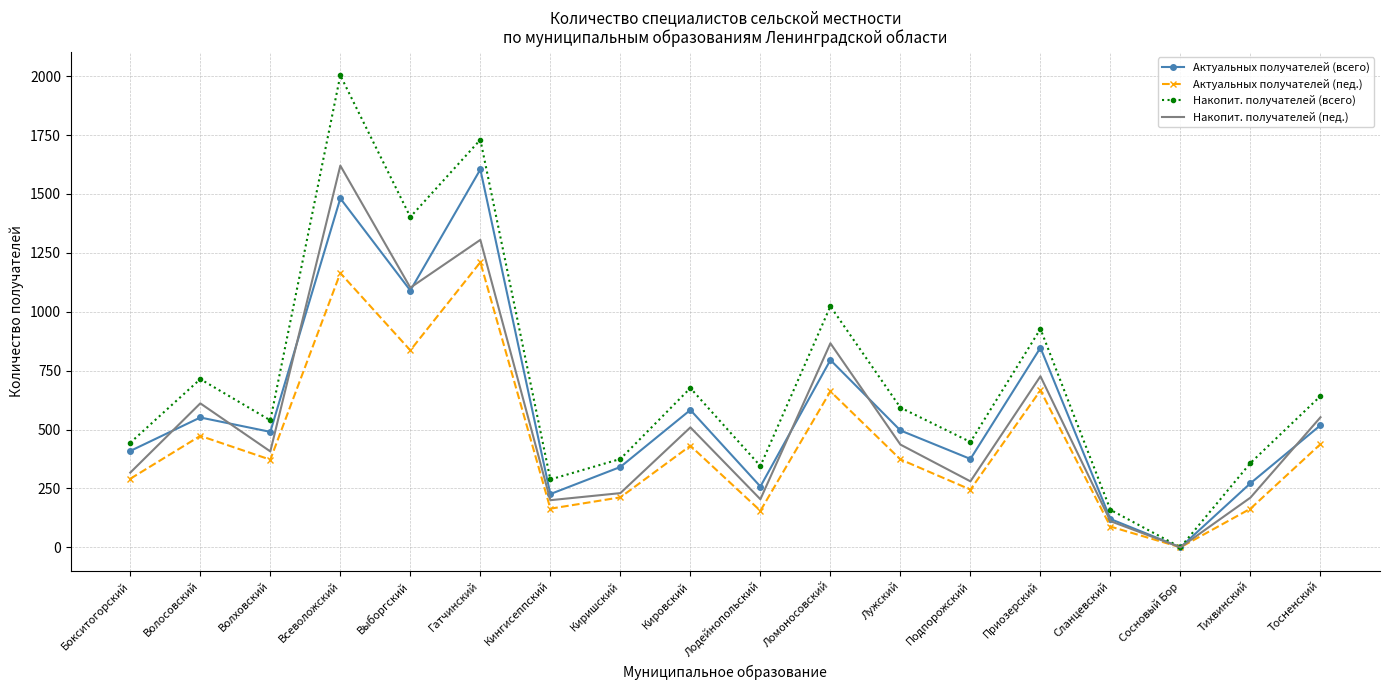

What is the spread (max minus min) of values at Выборгский?

566